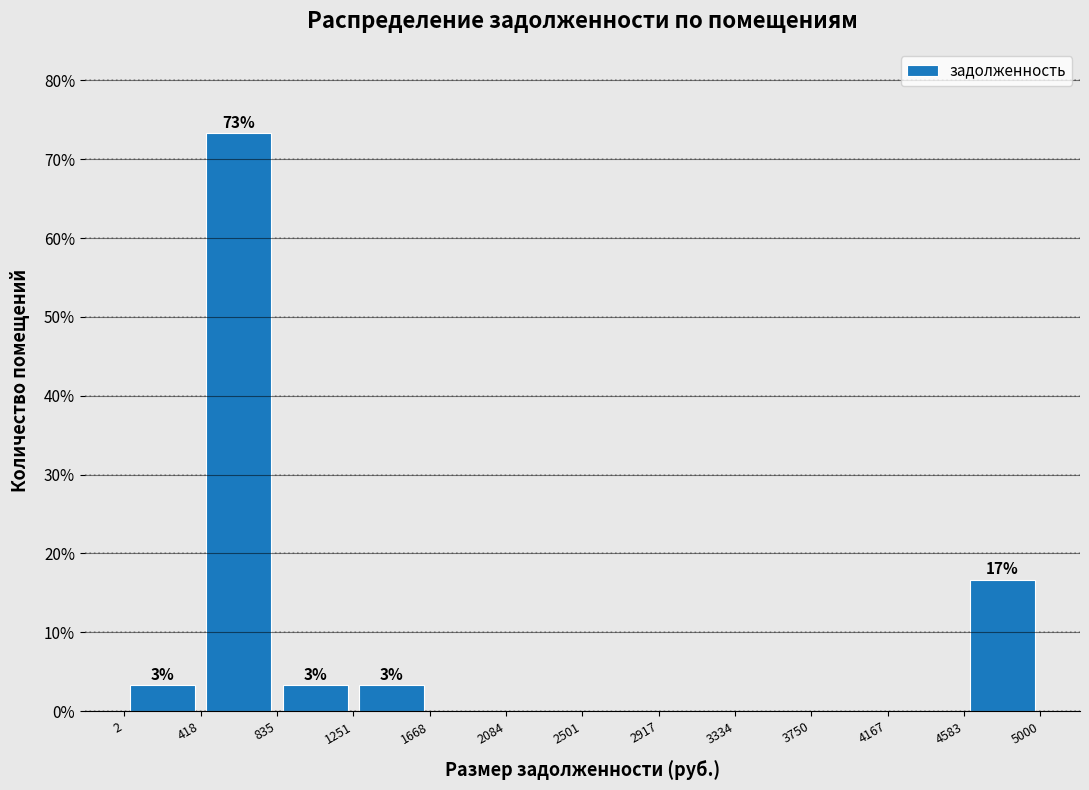

Over which range of the x-axis is the bar tallest?

418 to 835